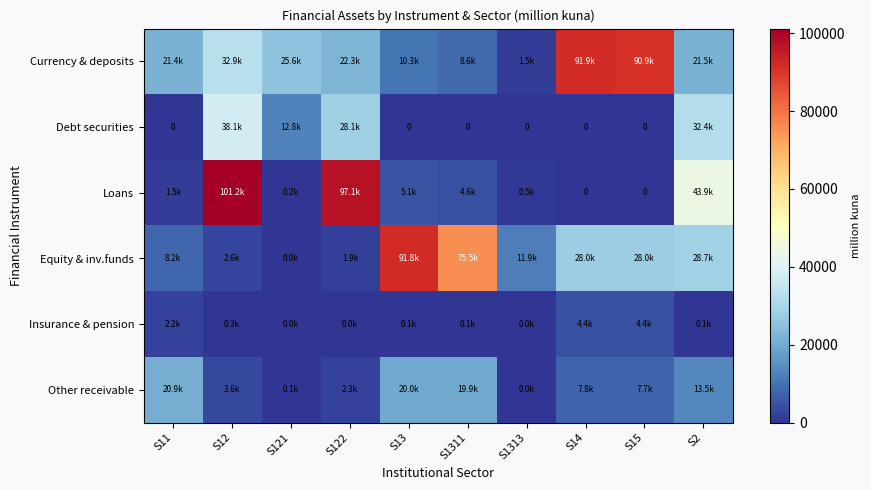

Which series has the widest spread of values?

Loans